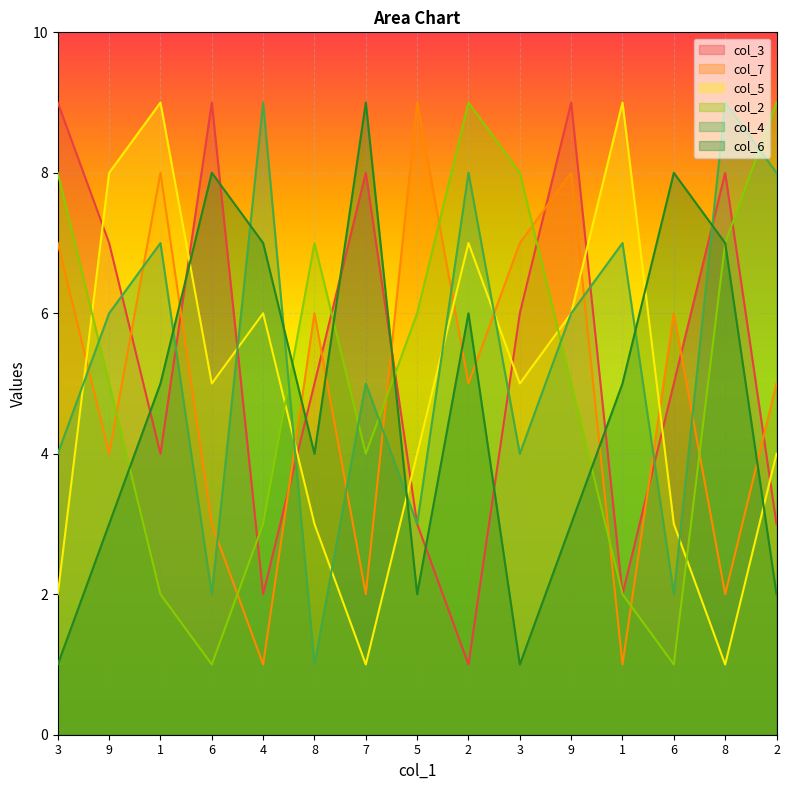

Which series has the largest range (max minus min)?

col_3